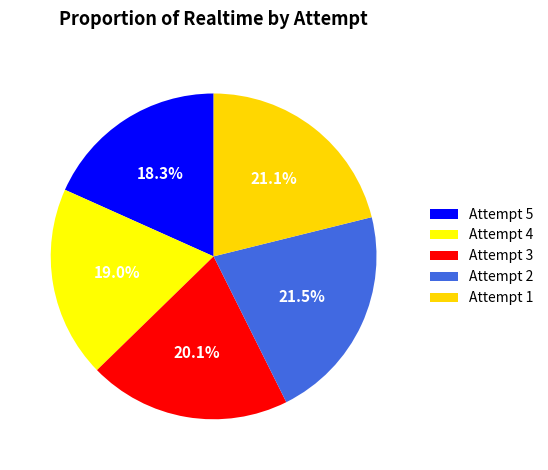

Do Attempt 2 and Attempt 3 together represent more than half of the pie?

No